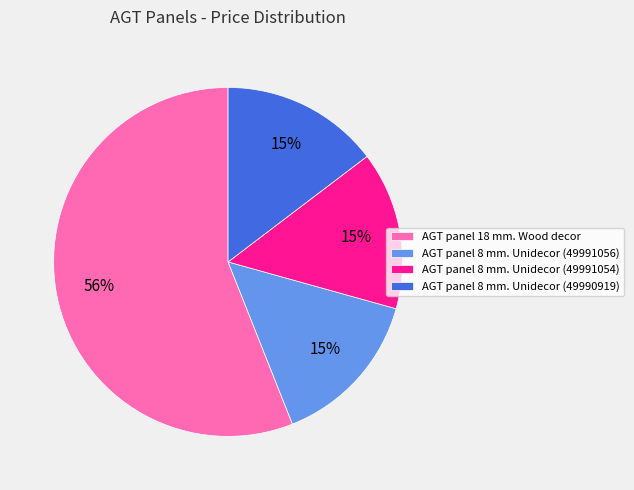

Which category has the biggest portion of the pie?

AGT panel 18 mm. Wood decor